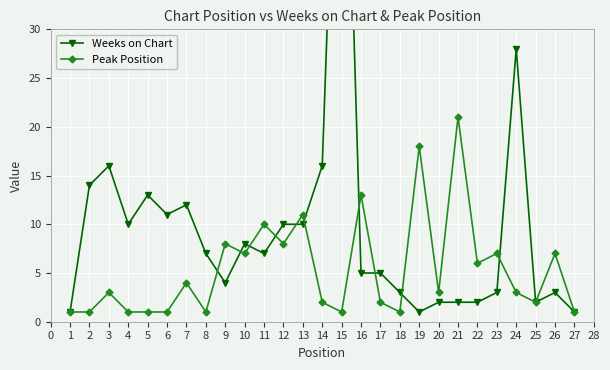

Which has a higher value, 22 or 6?

22